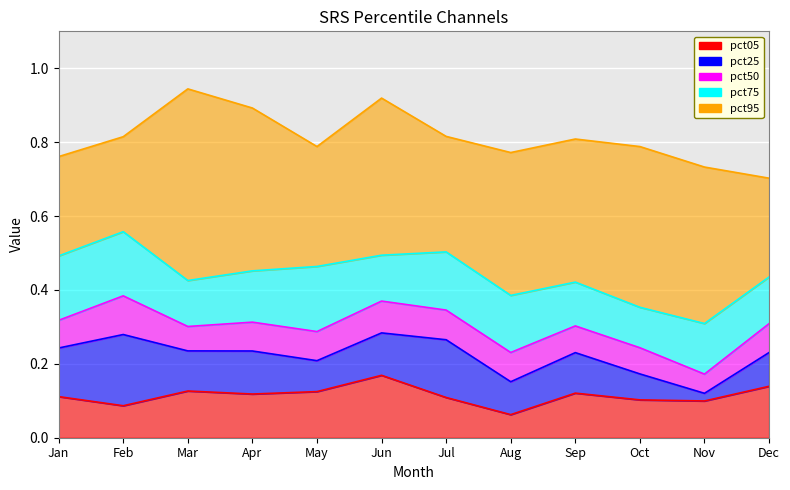

What is the spread (max minus min) of values at Dec?

0.6